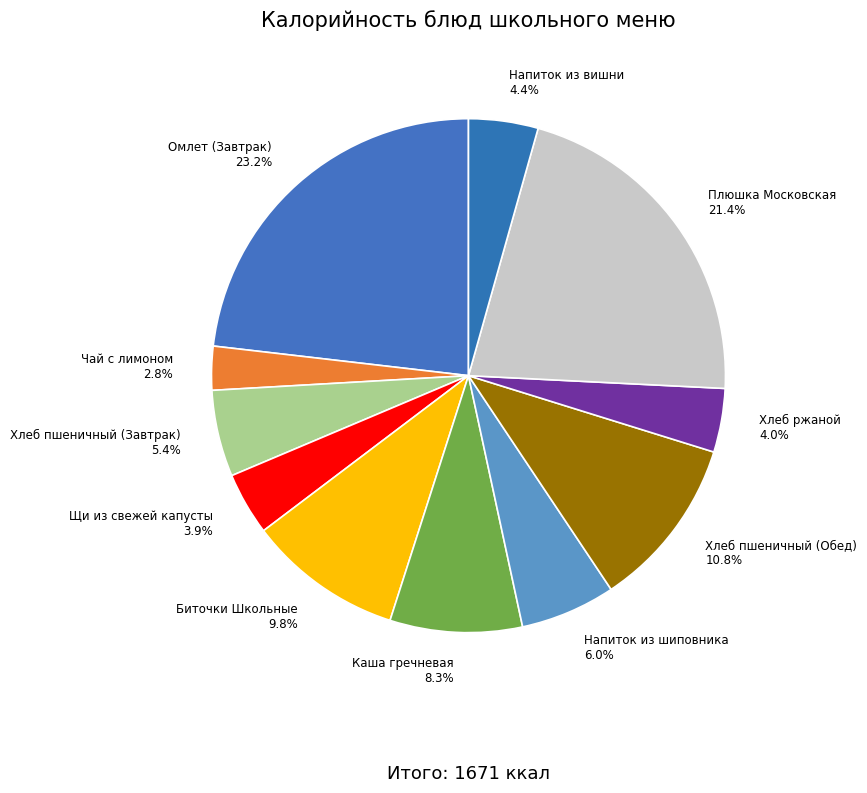

Do Омлет (Завтрак) and Хлеб ржаной together represent more than half of the pie?

No